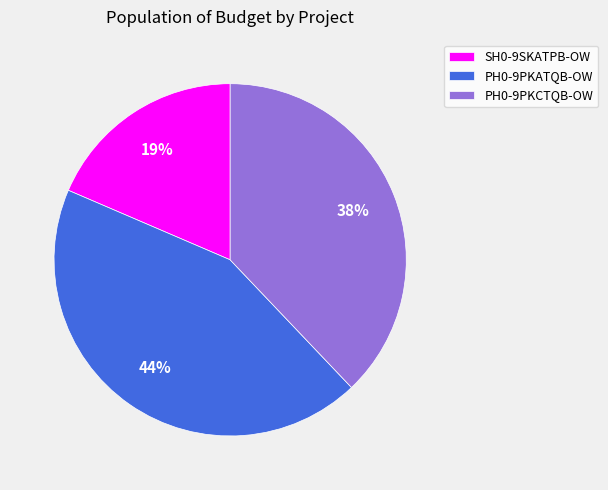

Rank the categories by value from highest to lowest.

PH0-9PKATQB-OW, PH0-9PKCTQB-OW, SH0-9SKATPB-OW